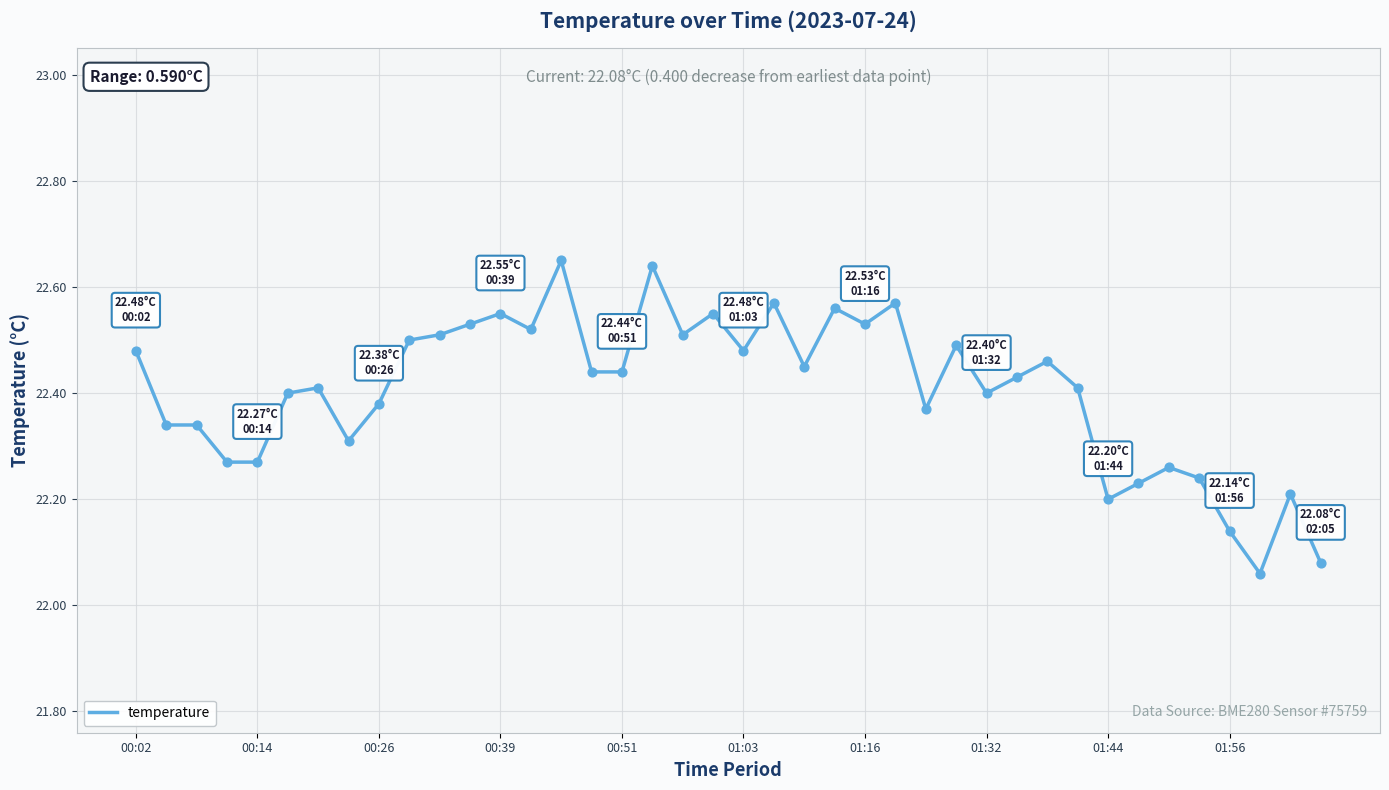

What is the difference between the maximum and minimum values?

0.6